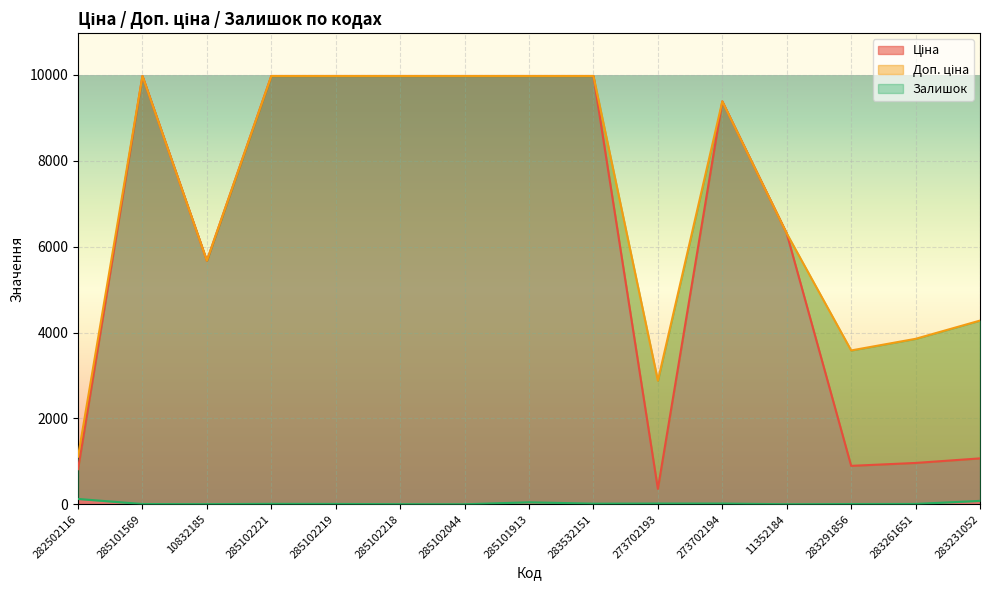

What is the difference between the second highest and second lowest values in the Доп. ціна series?

7096.2